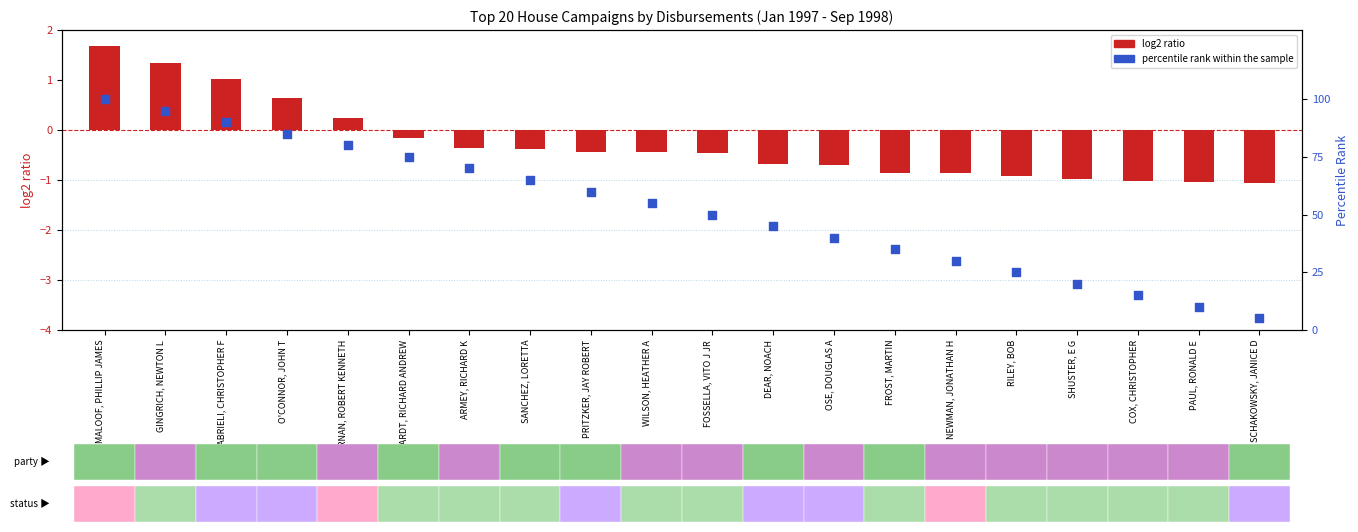

At how many categories does at least one series exceed 71?

6